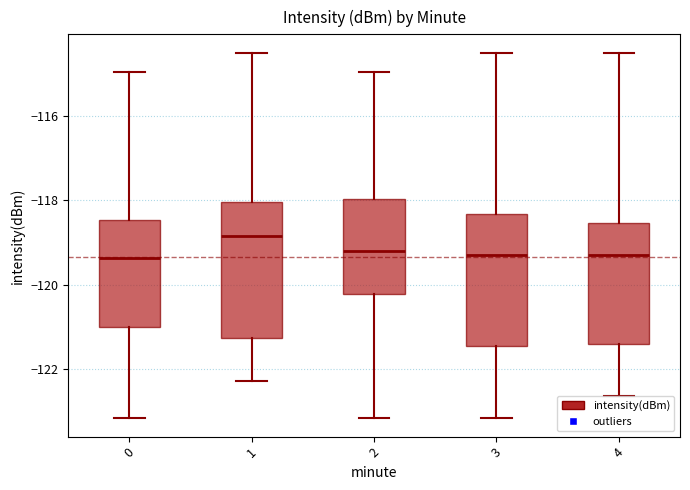

Reading left to right, transcribe this box plot: for each box, give where its median line is, the range the box spans, and where its two whiskers end, as read against the y-axis. The values are not printed on the chart, so give them approximately, as read against the axis.

0: median -119.4, box -121.0 to -118.4, whiskers -123.2 to -115.0
1: median -118.8, box -121.2 to -118.0, whiskers -122.2 to -114.6
2: median -119.2, box -120.2 to -118.0, whiskers -123.2 to -115.0
3: median -119.2, box -121.4 to -118.4, whiskers -123.2 to -114.6
4: median -119.2, box -121.4 to -118.6, whiskers -122.6 to -114.6